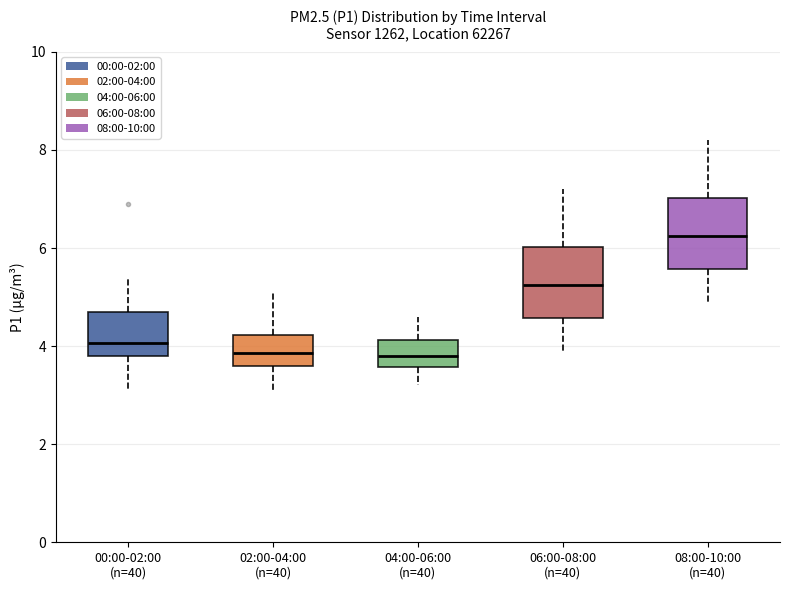

Reading left to right, transcribe this box plot: for each box, give where its median line is, the range the box spans, and where its two whiskers end, as read against the y-axis. The values are not printed on the chart, so give them approximately, as read against the axis.

00:00-02:00 (n=40): median 4.0, box 3.8 to 4.8, whiskers 3.2 to 5.4
02:00-04:00 (n=40): median 3.8, box 3.6 to 4.2, whiskers 3.2 to 5.2
04:00-06:00 (n=40): median 3.8, box 3.6 to 4.2, whiskers 3.2 to 4.6
06:00-08:00 (n=40): median 5.2, box 4.6 to 6.0, whiskers 4.0 to 7.2
08:00-10:00 (n=40): median 6.2, box 5.6 to 7.0, whiskers 5.0 to 8.2